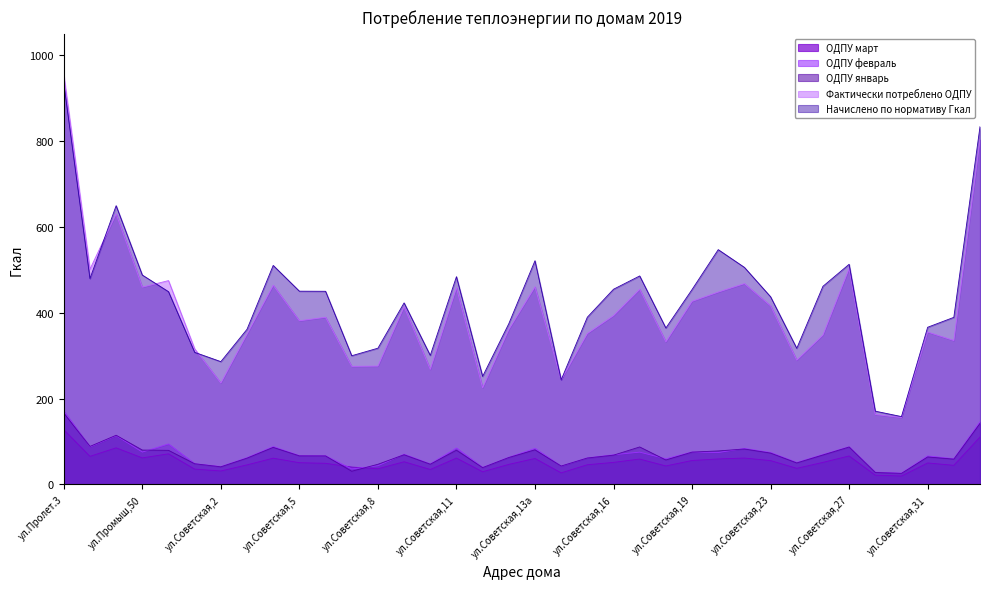

Reading left to right, what are all the values shown in this chart?

ОДПУ март: ул.Пролет.3=127.5	ул.Пролет.5=65.5	ул.Пролет.7=85.3	ул.Промыш,50=61.9	ул.Промыш,52=71.4	ул.Советская,1=35.8	ул.Советская,2=31.4	ул.Советская,3=45.6	ул.Советская,4=61.2	ул.Советская,5=50.7	ул.Советская,6=49.3	ул.Советская,7=40.6	ул.Советская,8=36.5	ул.Советская,9=52.9	ул.Советская,10=34.9	ул.Советская,11=61.5	ул.Советская,12=29.6	ул.Советская,13=46.8	ул.Советская,13а=60.6	ул.Советская,14=27.1	ул.Советская,15=45.9	ул.Советская,16=51.4	ул.Советская,17=59.2	ул.Советская,18=43.1	ул.Советская,19=55.8	ул.Советская,20=59.5	ул.Советская,21=61.5	ул.Советская,23=55.6	ул.Советская,24=37.6	ул.Советская,25=51.4	ул.Советская,27=66.4	ул.Советская,29=21.6	ул.Советская,29а=19.8	ул.Советская,31=50.1	ул.Советская,33=44.6	ул.Мира,2=110.4
ОДПУ февраль: ул.Пролет.3=170.9	ул.Пролет.5=87.5	ул.Пролет.7=113.6	ул.Промыш,50=75.4	ул.Промыш,52=94.4	ул.Советская,1=48.5	ул.Советская,2=41.7	ул.Советская,3=62.4	ул.Советская,4=88.2	ул.Советская,5=67.1	ул.Советская,6=66.8	ул.Советская,7=36.1	ул.Советская,8=43.5	ул.Советская,9=70.4	ул.Советская,10=48.0	ул.Советская,11=84.8	ул.Советская,12=39.8	ул.Советская,13=63.2	ул.Советская,13а=84.0	ул.Советская,14=42.9	ул.Советская,15=61.8	ул.Советская,16=69.2	ул.Советская,17=75.3	ул.Советская,18=59.8	ул.Советская,19=75.7	ул.Советская,20=74.3	ул.Советская,21=83.9	ул.Советская,23=74.5	ул.Советская,24=51.2	ул.Советская,25=69.8	ул.Советская,27=87.8	ул.Советская,29=28.7	ул.Советская,29а=26.4	ул.Советская,31=66.5	ул.Советская,33=59.9	ул.Мира,2=146.0
ОДПУ январь: ул.Пролет.3=166.1	ул.Пролет.5=88.6	ул.Пролет.7=114.6	ул.Промыш,50=80.1	ул.Промыш,52=79.5	ул.Советская,1=48.2	ул.Советская,2=41.1	ул.Советская,3=61.3	ул.Советская,4=86.4	ул.Советская,5=66.6	ул.Советская,6=66.5	ул.Советская,7=30.8	ул.Советская,8=47.1	ул.Советская,9=69.2	ул.Советская,10=47.2	ул.Советская,11=79.8	ул.Советская,12=39.2	ул.Советская,13=62.8	ул.Советская,13а=80.5	ул.Советская,14=42.9	ул.Советская,15=61.6	ул.Советская,16=68.2	ул.Советская,17=87.3	ул.Советская,18=57.0	ул.Советская,19=75.3	ул.Советская,20=78.1	ул.Советская,21=82.6	ул.Советская,23=73.1	ул.Советская,24=50.2	ул.Советская,25=68.7	ул.Советская,27=87.2	ул.Советская,29=27.9	ул.Советская,29а=25.8	ул.Советская,31=64.0	ул.Советская,33=59.0	ул.Мира,2=142.0
Фактически потреблено ОДПУ: ул.Пролет.3=953.8	ул.Пролет.5=501.2	ул.Пролет.7=629.8	ул.Промыш,50=459.4	ул.Промыш,52=474.6	ул.Советская,1=315.8	ул.Советская,2=236.2	ул.Советская,3=350.0	ул.Советская,4=463.9	ул.Советская,5=381.1	ул.Советская,6=389.3	ул.Советская,7=275.0	ул.Советская,8=275.6	ул.Советская,9=413.6	ул.Советская,10=267.9	ул.Советская,11=458.0	ул.Советская,12=225.1	ул.Советская,13=360.7	ул.Советская,13а=460.1	ул.Советская,14=243.6	ул.Советская,15=351.5	ул.Советская,16=393.2	ул.Советская,17=454.3	ул.Советская,18=332.1	ул.Советская,19=426.4	ул.Советская,20=447.9	ул.Советская,21=467.7	ул.Советская,23=415.7	ул.Советская,24=289.5	ул.Советская,25=347.9	ул.Советская,27=502.9	ул.Советская,29=162.9	ул.Советская,29а=155.9	ул.Советская,31=354.9	ул.Советская,33=335.1	ул.Мира,2=802.7
Начислено по нормативу Гкал: ул.Пролет.3=933.8	ул.Пролет.5=479.2	ул.Пролет.7=649.1	ул.Промыш,50=487.6	ул.Промыш,52=448.9	ул.Советская,1=307.6	ул.Советская,2=286.0	ул.Советская,3=361.3	ул.Советская,4=510.0	ул.Советская,5=450.0	ул.Советская,6=449.8	ул.Советская,7=299.7	ул.Советская,8=317.3	ул.Советская,9=422.8	ул.Советская,10=300.5	ул.Советская,11=483.8	ул.Советская,12=251.6	ул.Советская,13=374.3	ул.Советская,13а=520.9	ул.Советская,14=243.6	ул.Советская,15=389.4	ул.Советская,16=454.5	ул.Советская,17=485.5	ул.Советская,18=364.2	ул.Советская,19=453.8	ул.Советская,20=546.7	ул.Советская,21=505.4	ул.Советская,23=437.0	ул.Советская,24=317.0	ул.Советская,25=461.3	ул.Советская,27=512.6	ул.Советская,29=170.7	ул.Советская,29а=158.1	ул.Советская,31=366.0	ул.Советская,33=389.1	ул.Мира,2=833.0